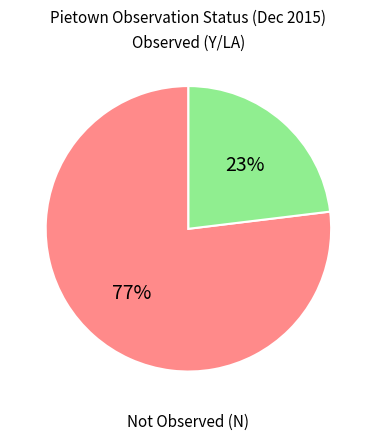

Does any single category account for the majority?

Yes